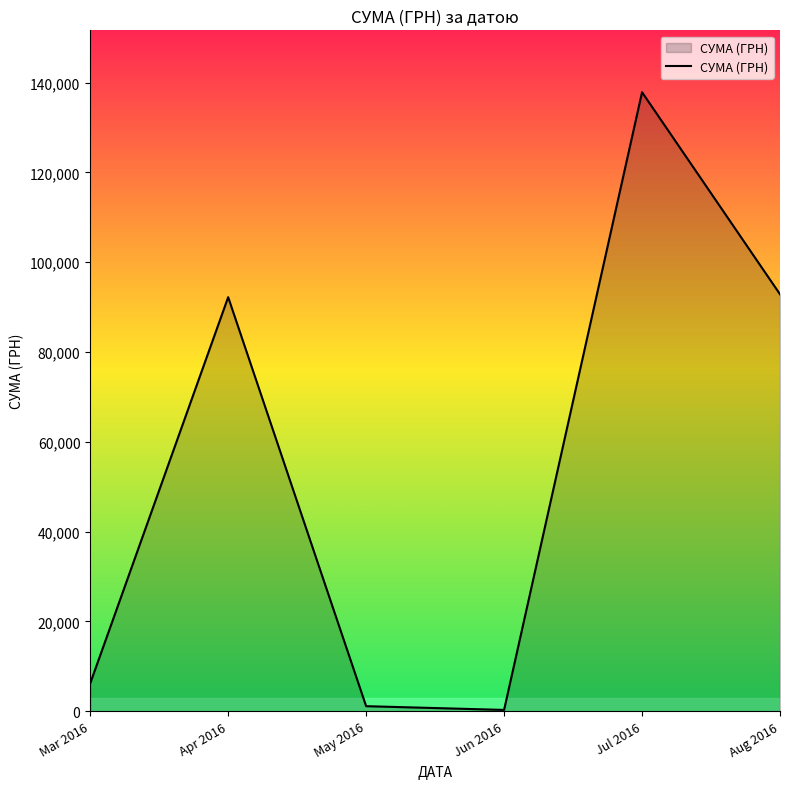

What is the difference between the maximum and minimum values?

137543.0